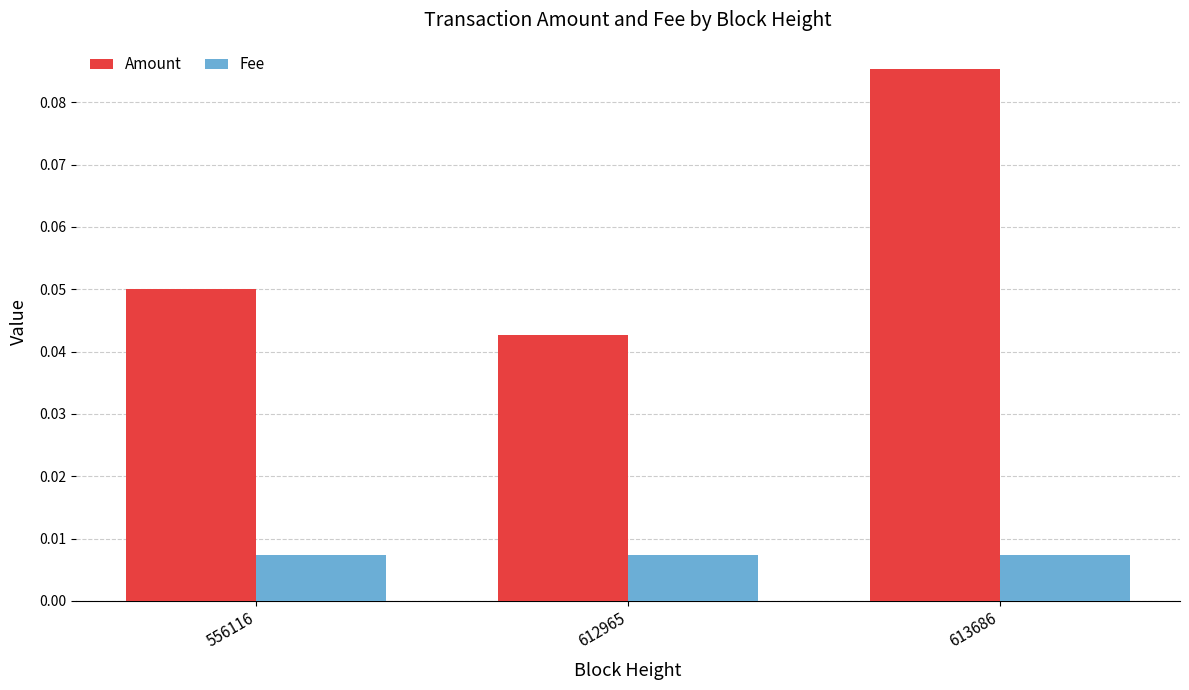

What are all the series names shown in the legend?

Amount, Fee